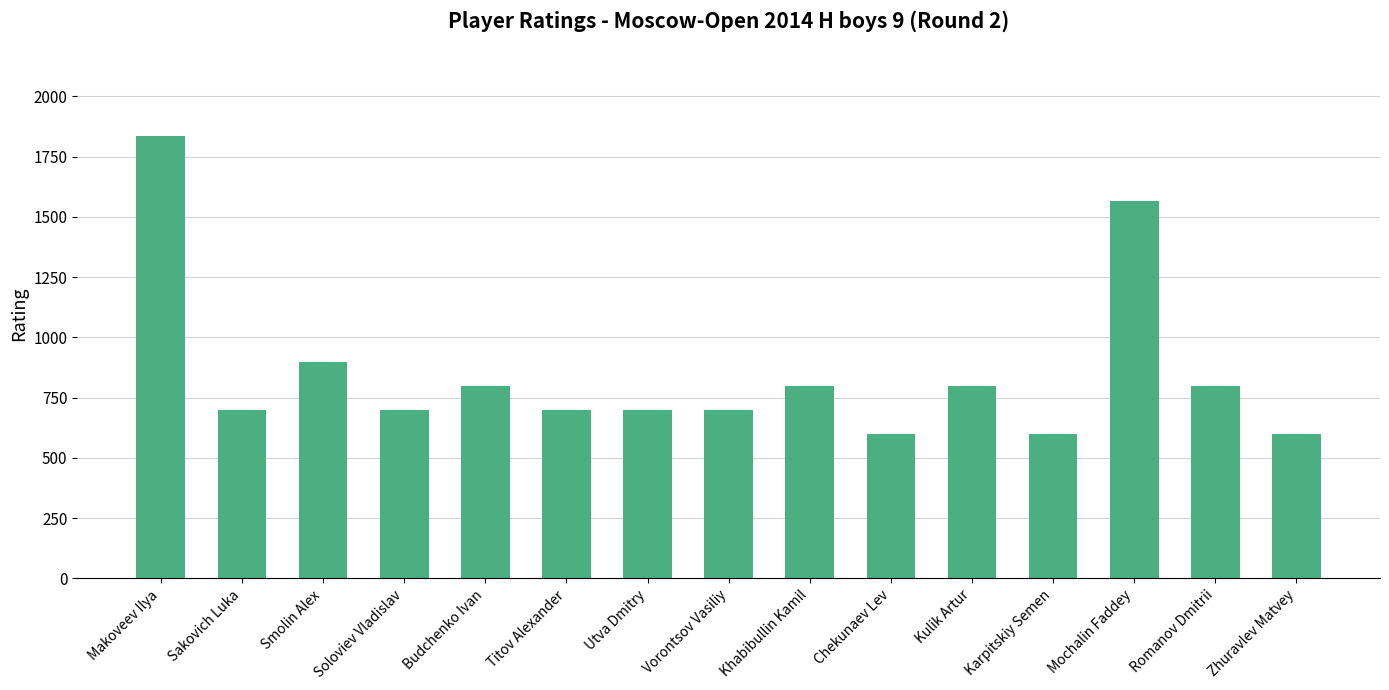

True or false: the data shows 1326 at Budchenko Ivan.

False